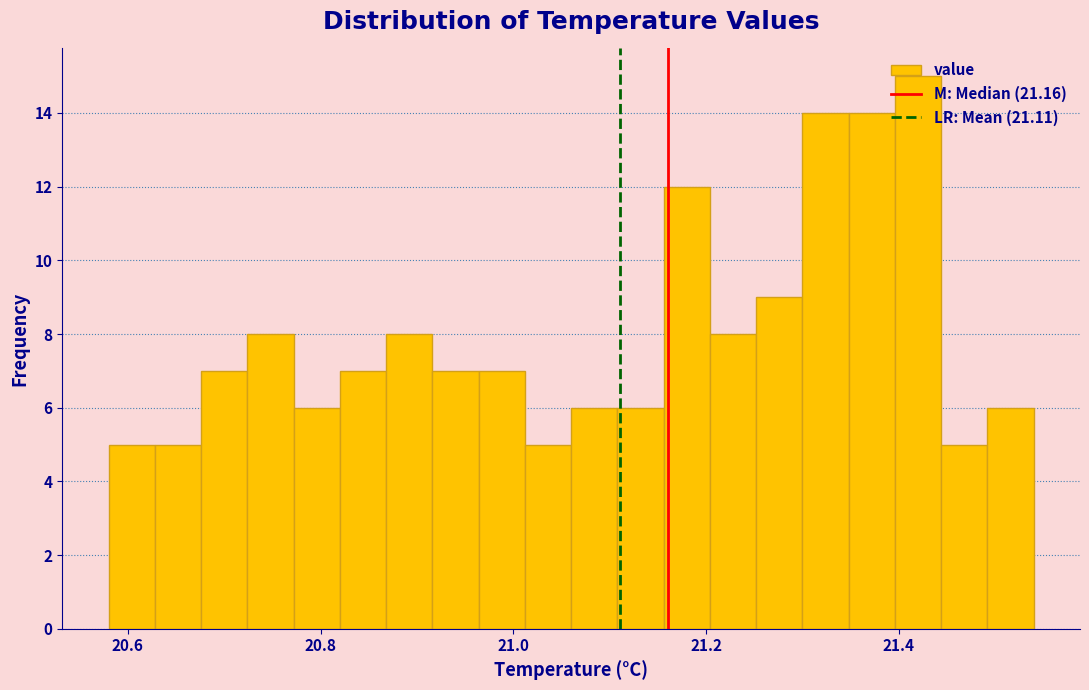

Around what value on the x-axis is the tallest bar? Give the approximate position of its centre, as read against the axis.

21.42